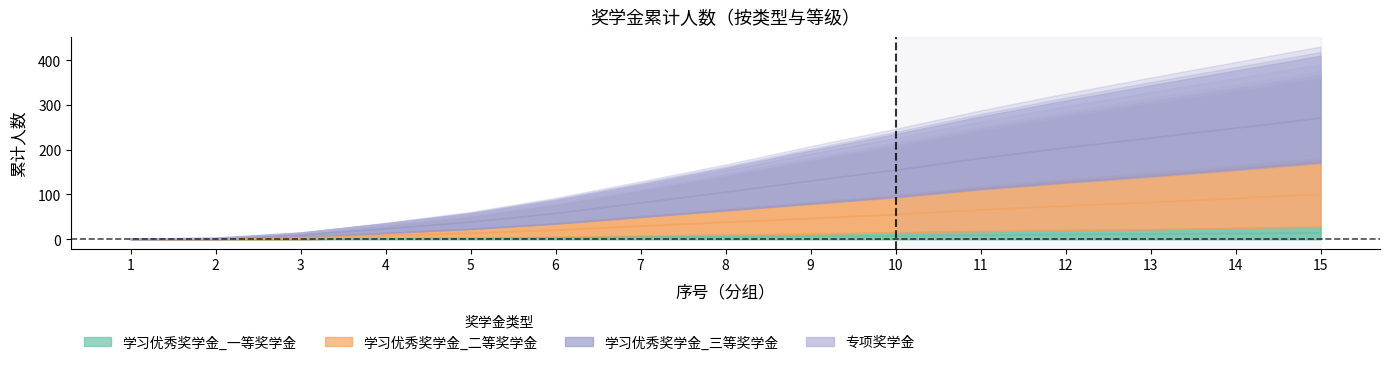

True or false: 专项奖学金 and 学习优秀奖学金_三等奖学金 intersect in this chart.

False